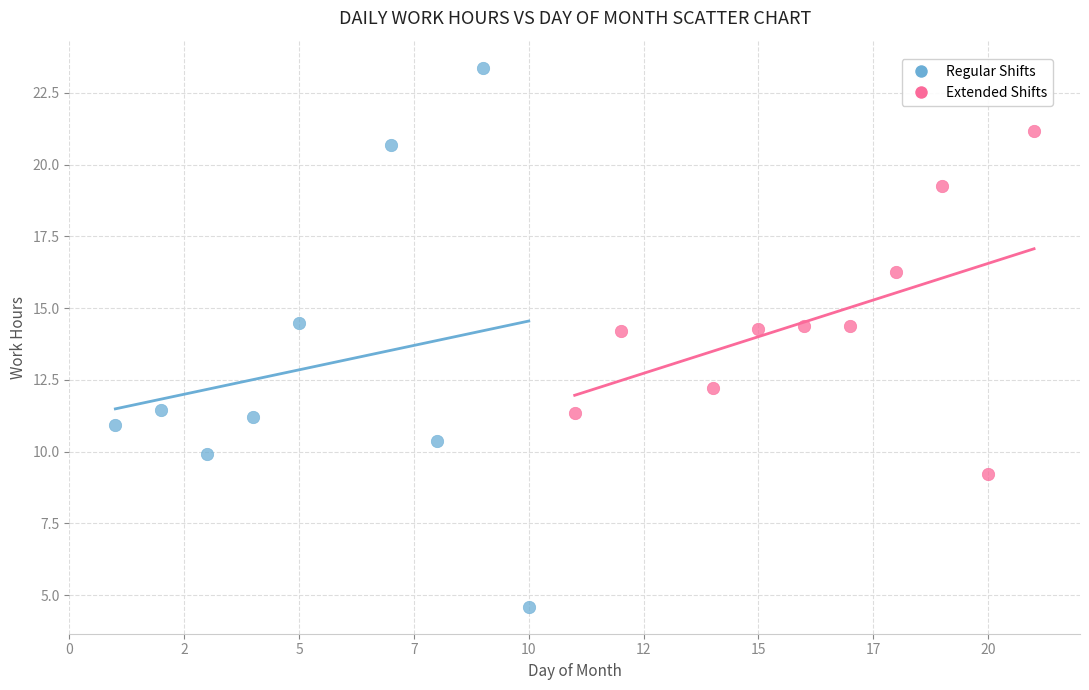

Which series contains the highest Y value?

Regular Shifts